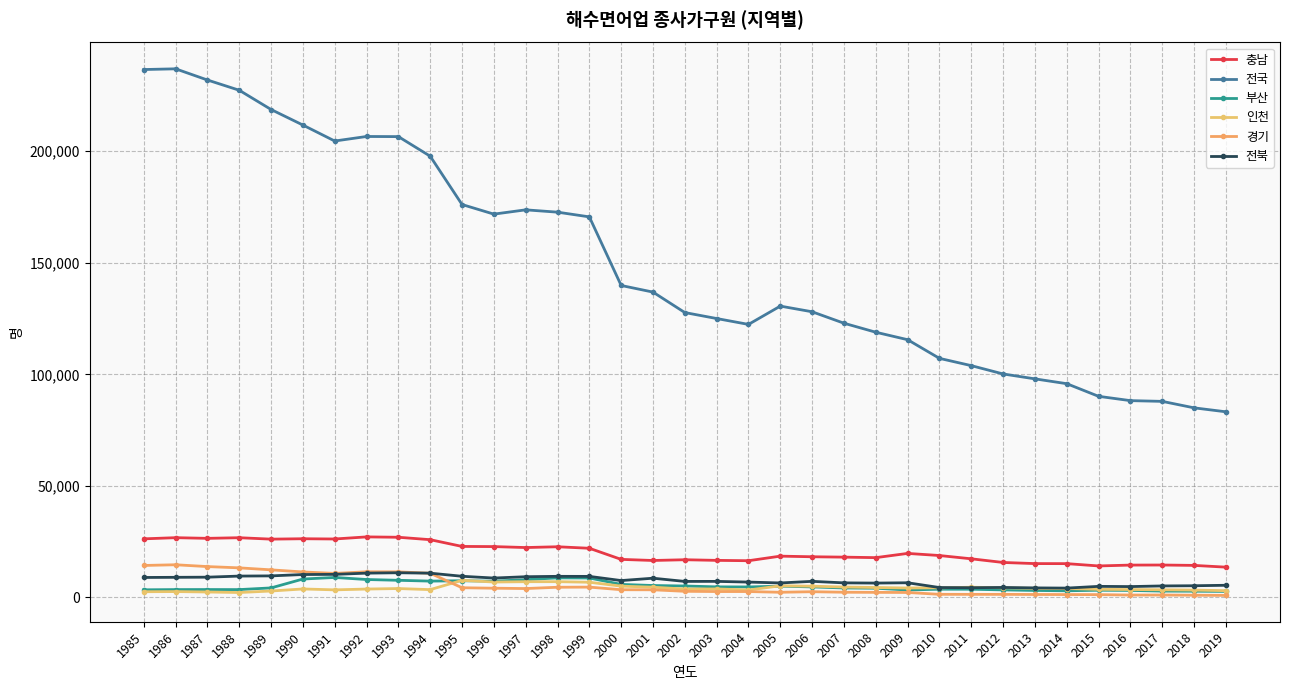

What is the sum of the 부산 values at 2017 and 2007?

7077